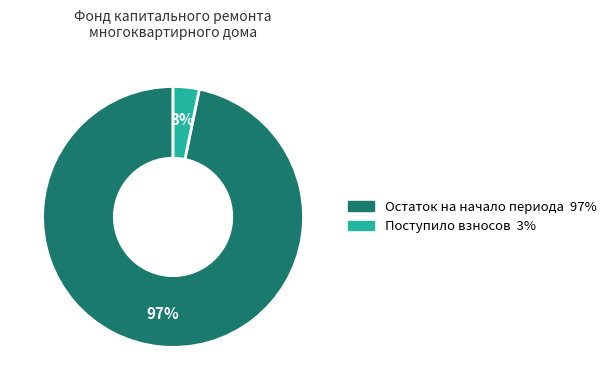

Is there any slice that represents more than half of the pie?

Yes